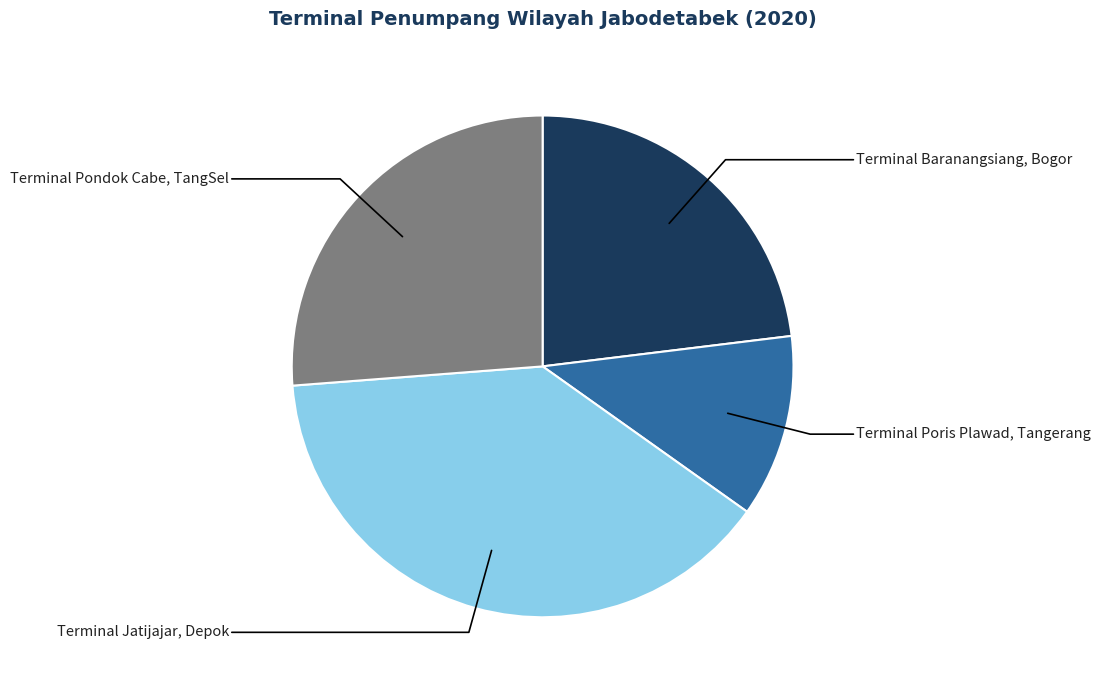

Is there any slice that represents more than half of the pie?

No